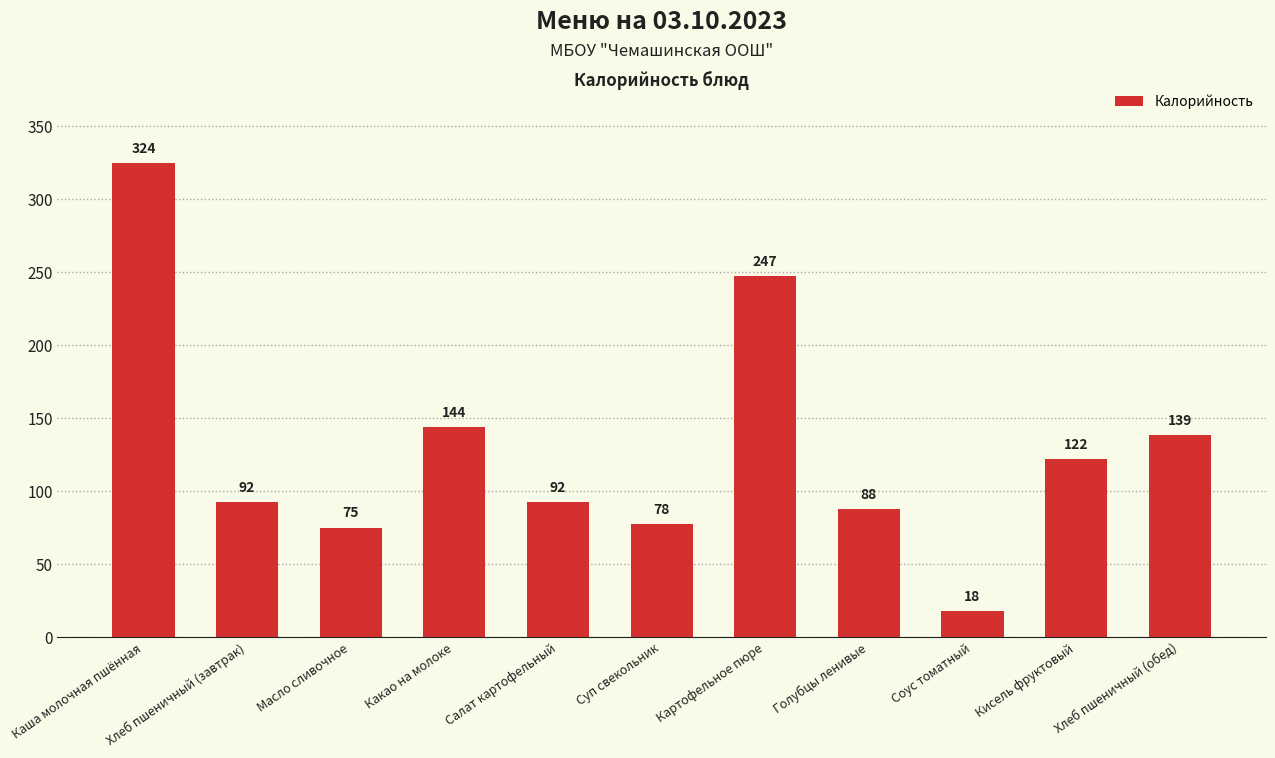

The chart shows a value of 87.5 at Голубцы ленивые. True or false?

True